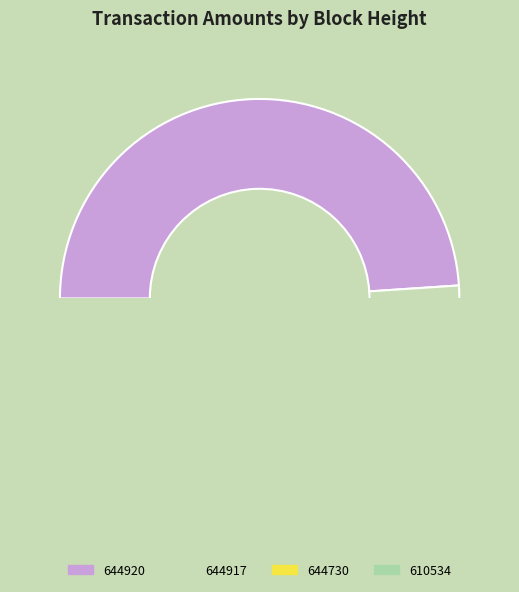

Does 610534 represent more than half of the total?

No